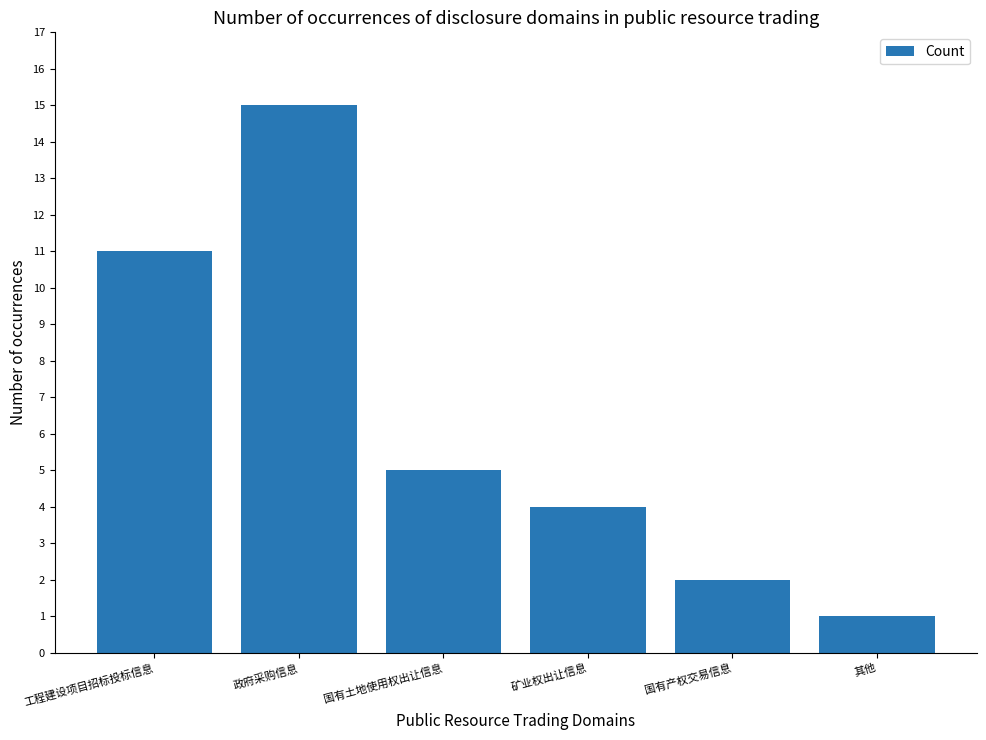

Is it true that the value at 其他 is 1?

True